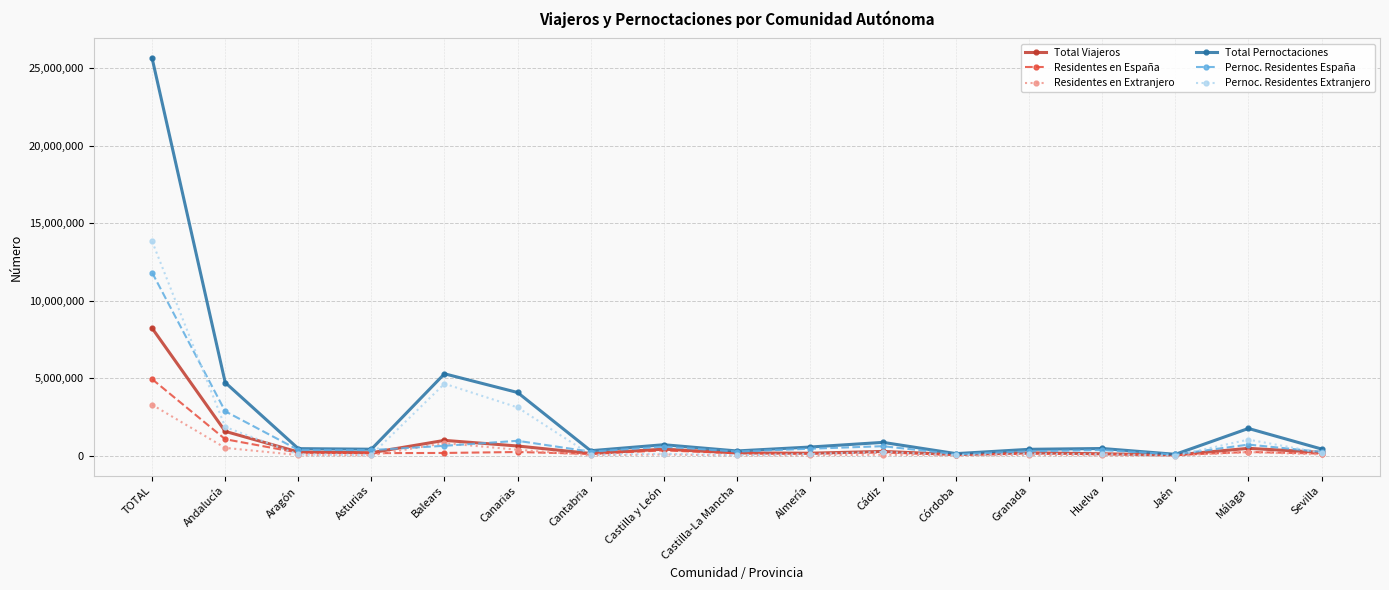

Rank the series by their maximum value, from lowest to highest.

Residentes en Extranjero, Residentes en España, Total Viajeros, Pernoc. Residentes España, Pernoc. Residentes Extranjero, Total Pernoctaciones